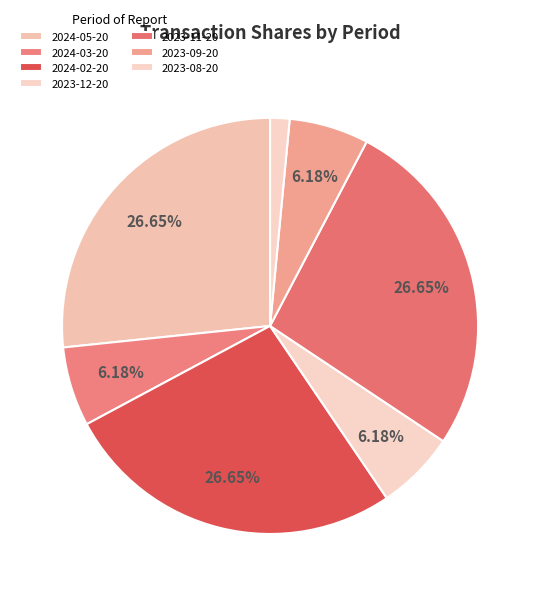

How many slices are in this pie chart?

7